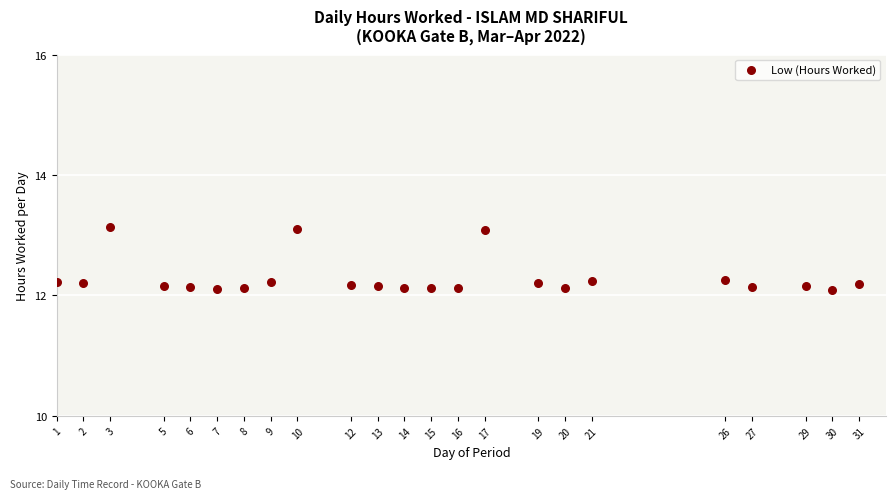

What is the range of X values (max minus min)?

30.0